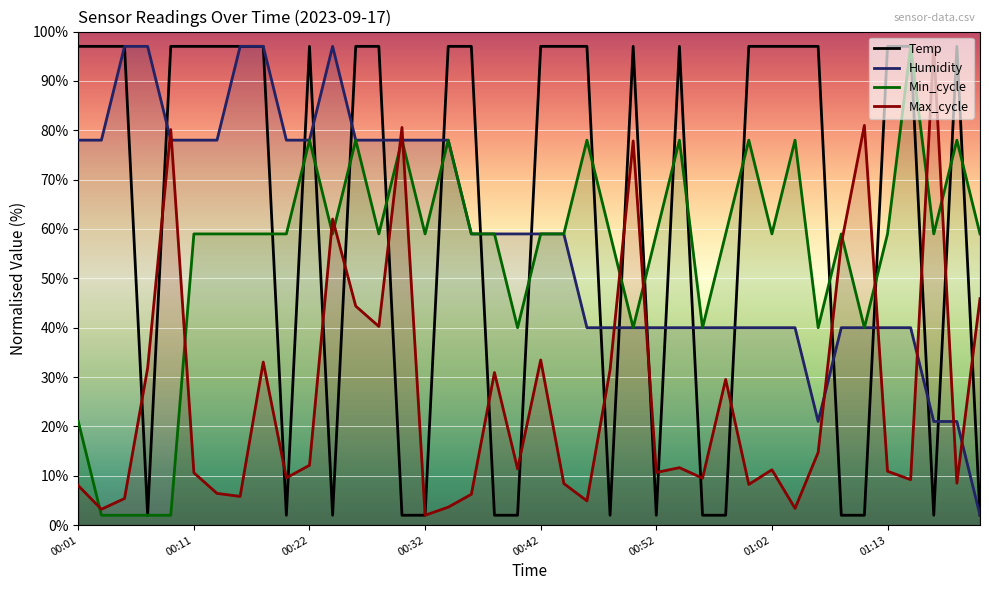

True or false: Temp and Min_cycle intersect in this chart.

True